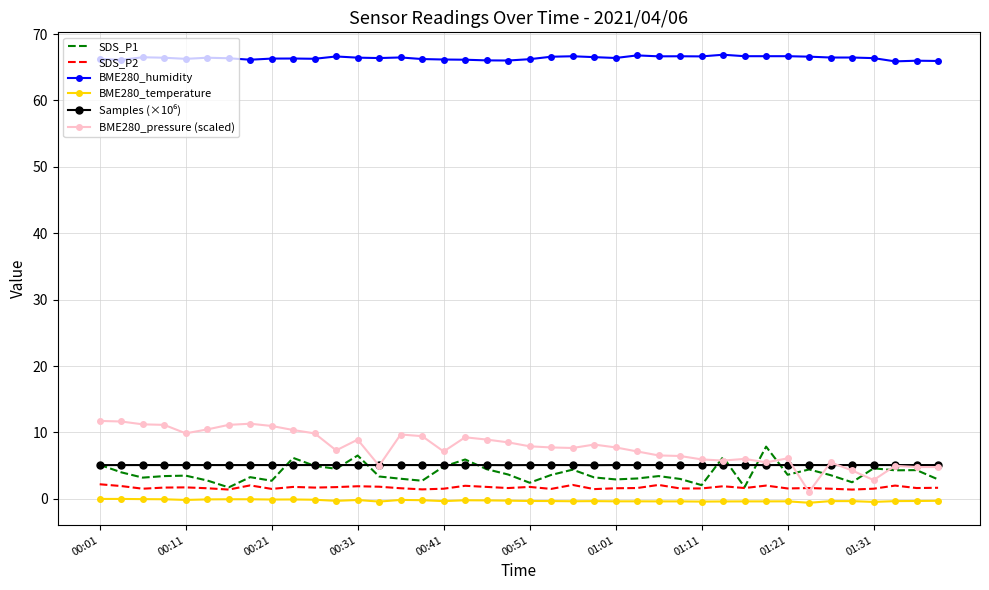

True or false: BME280_temperature and SDS_P1 cross at least once.

False